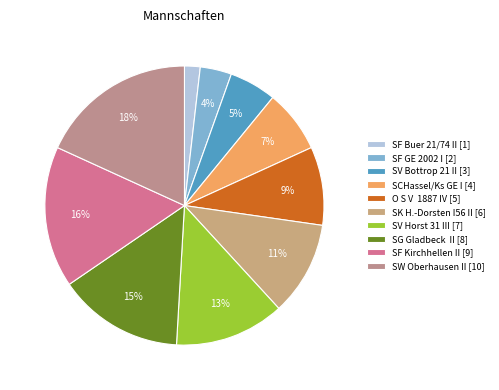

True or false: SV Bottrop 21 II accounts for 5% of the total.

True